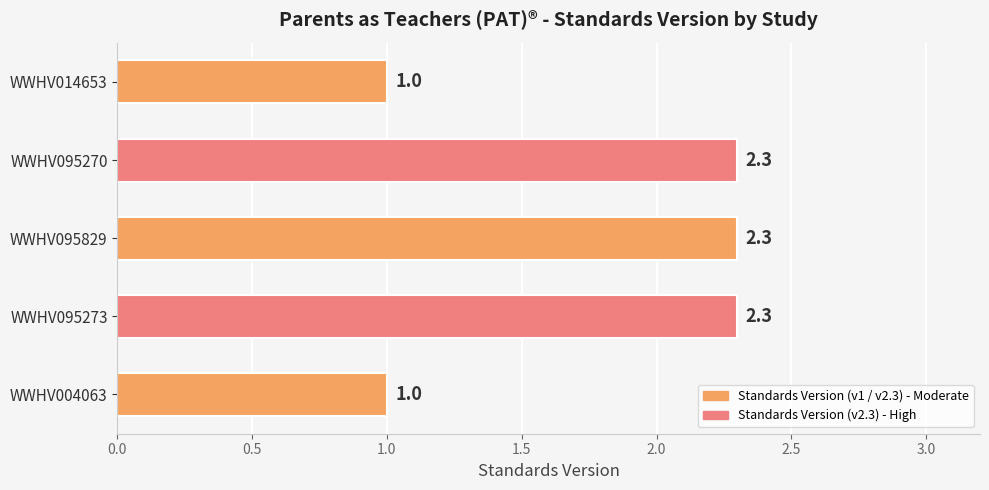

How many bars are there in total?

5